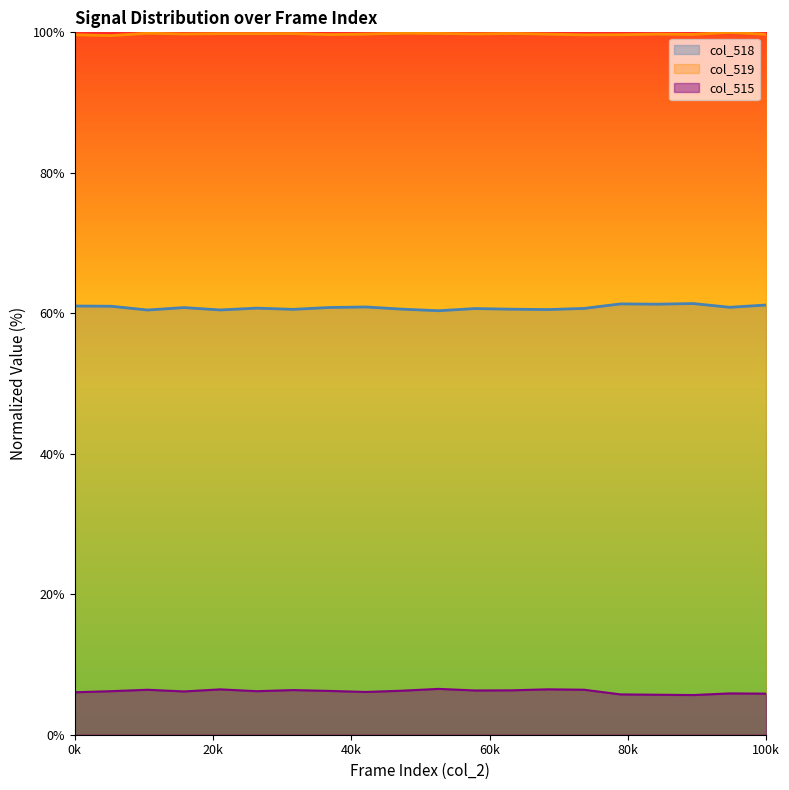

At which label does col_518 reach its minimum?

64270